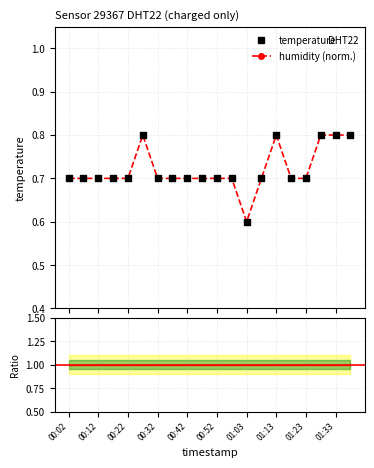

Is the value of Ratio to baseline at 15 greater than the value of temperature at 01:33?

Yes